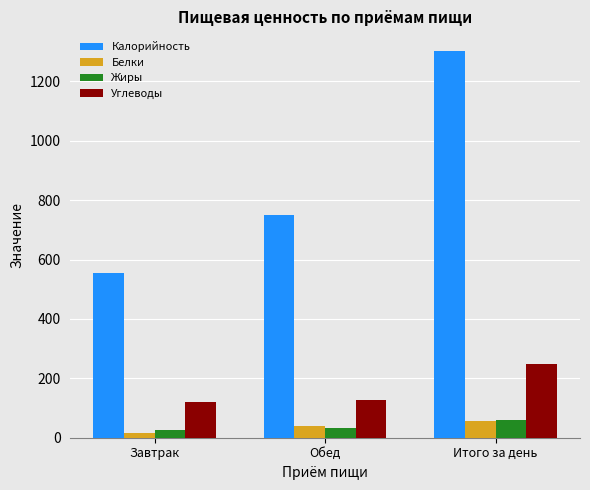

Which series has the largest total across all categories?

Калорийность